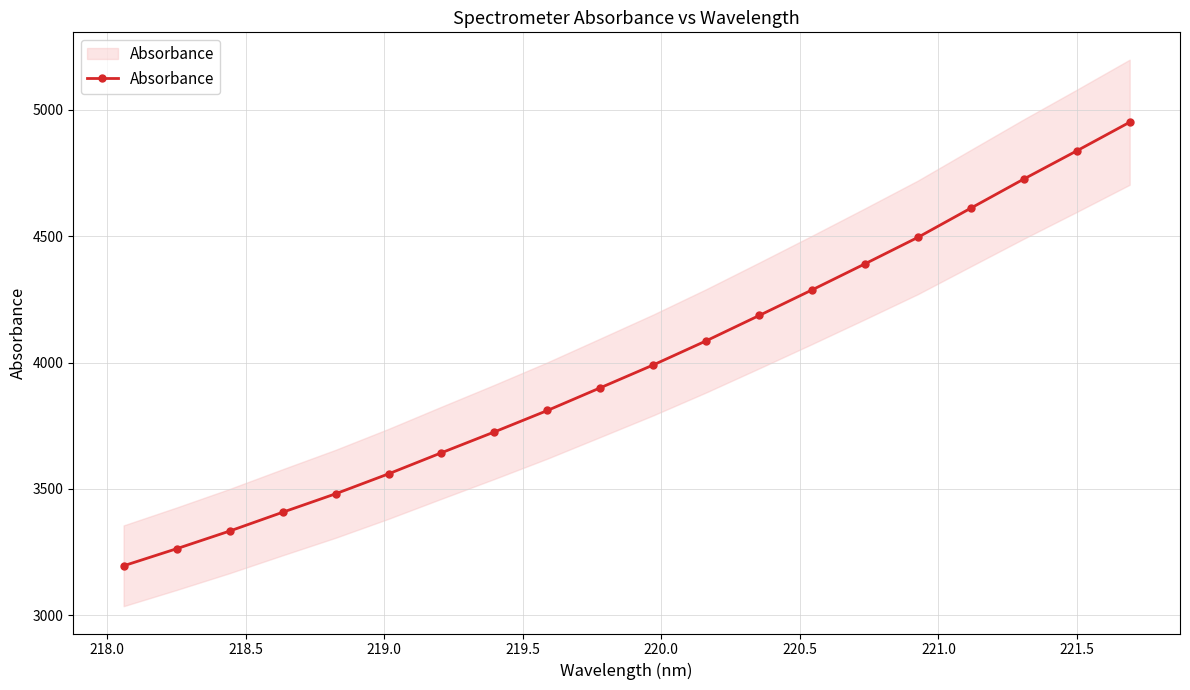

Does the chart display data point markers on the line(s)?

Yes